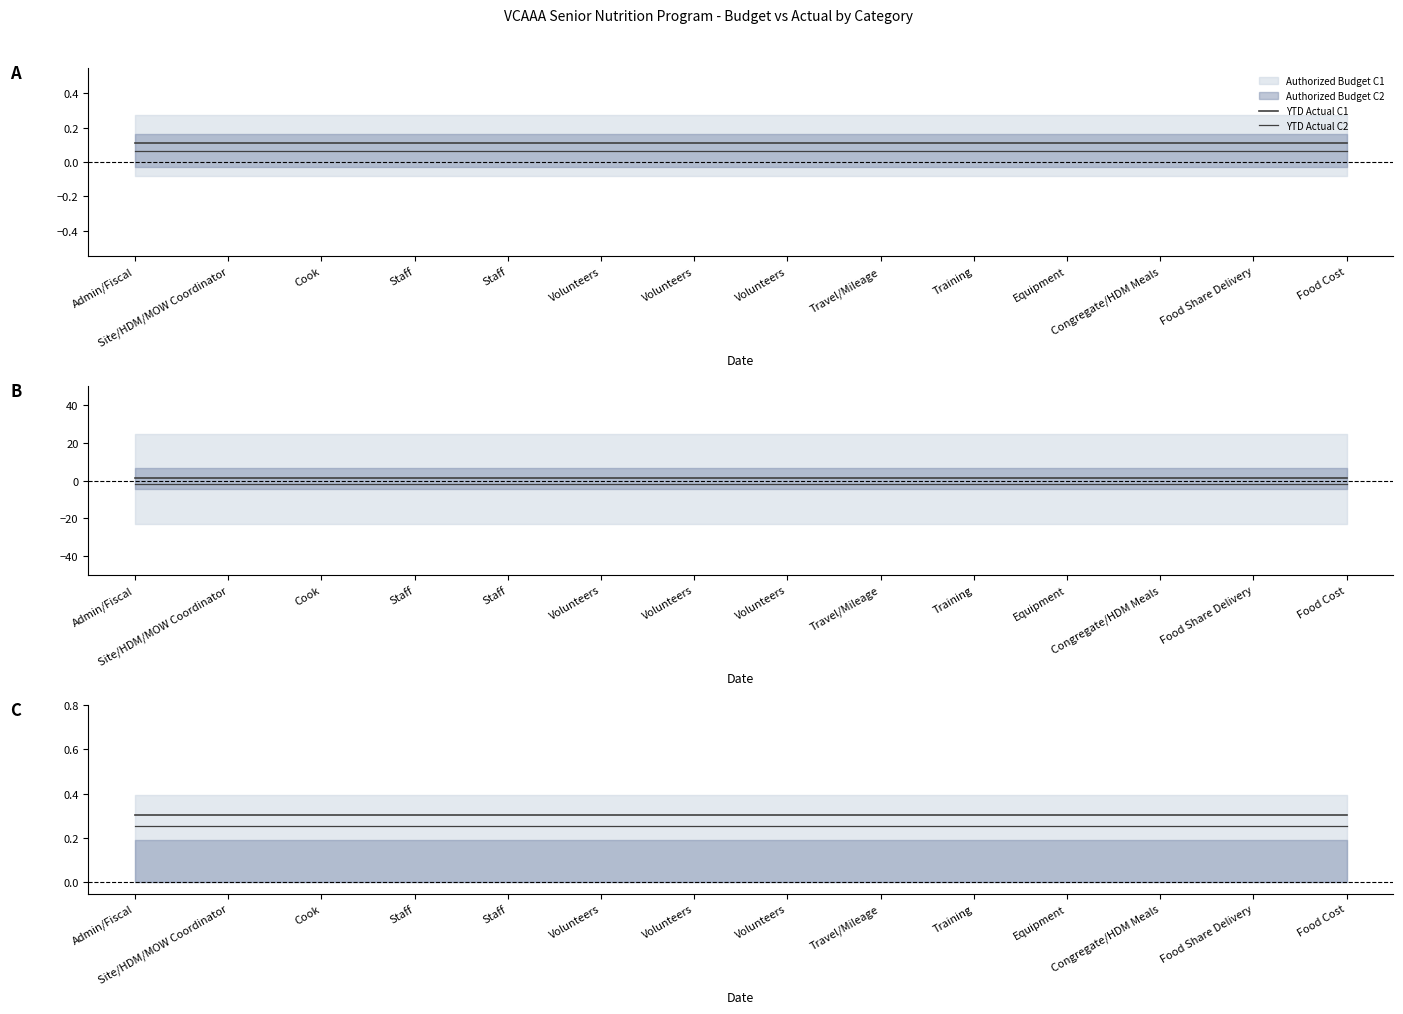

What is the greatest value displayed?

0.3